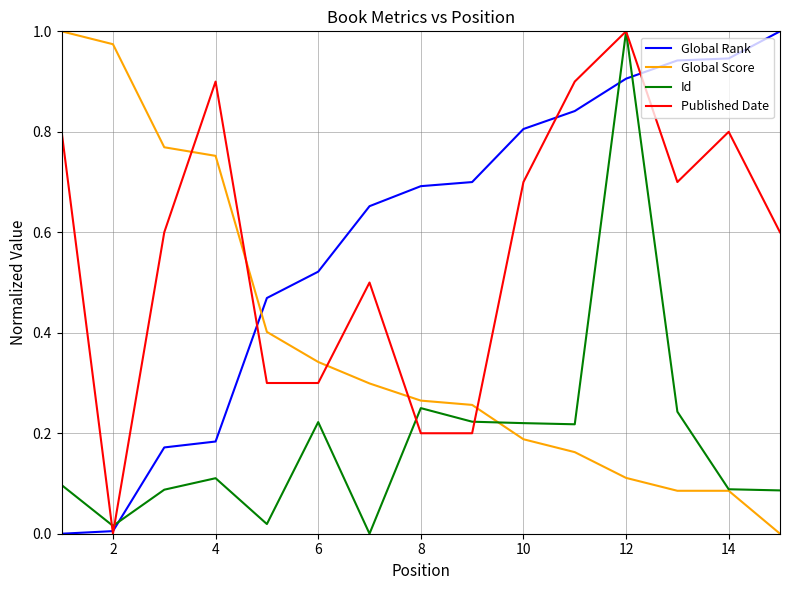

True or false: Published Date and Global Score cross at least once.

True